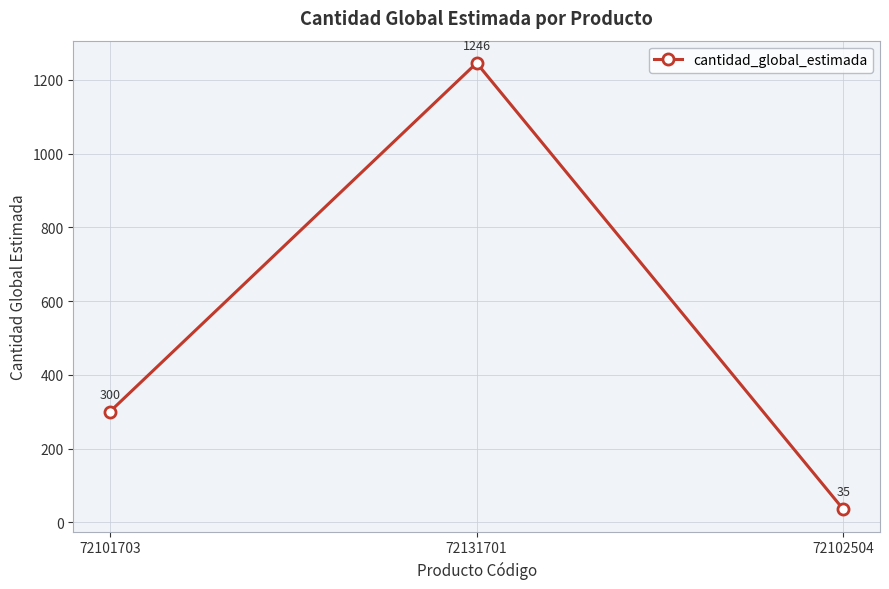

What is the average value?

527